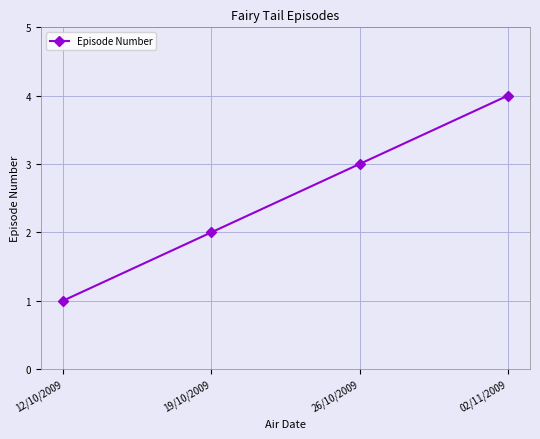

What is the value of the 1st point from the left?

1